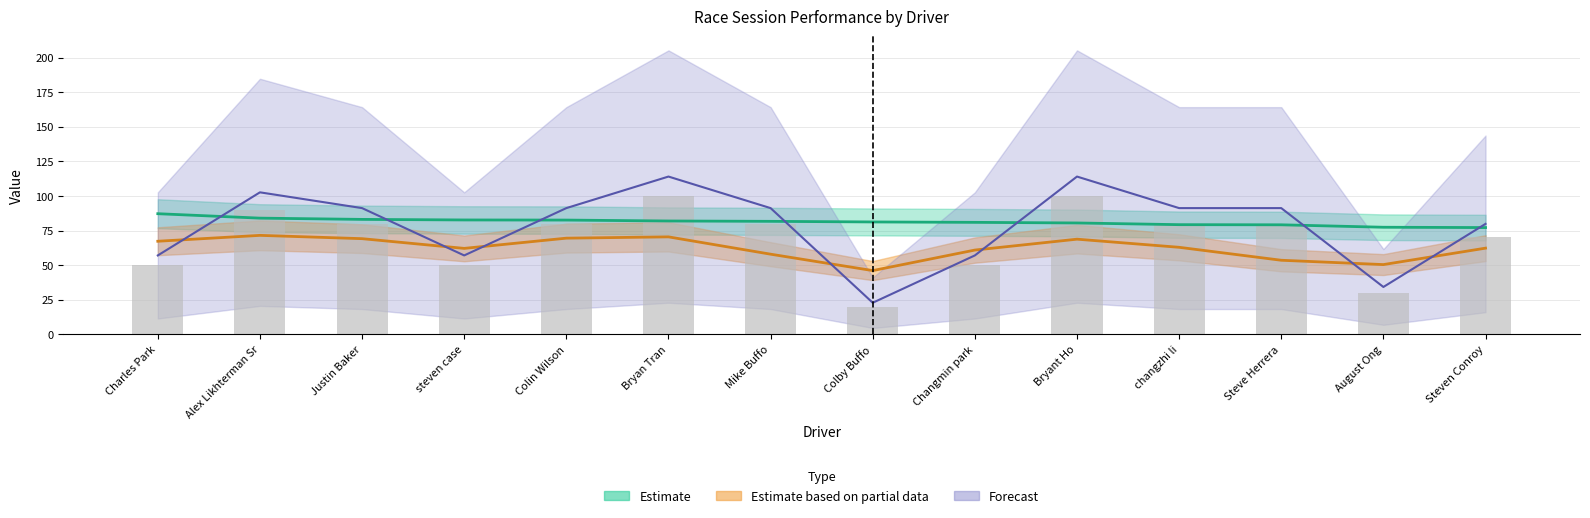

Reading left to right, what are all the values shown in this chart?

Charles Park=50	Alex Likhterman Sr=90	Justin Baker=80	steven case=50	Colin Wilson=80	Bryan Tran=100	Mike Buffo=80	Colby Buffo=20	Changmin park=50	Bryant Ho=100	changzhi li=80	Steve Herrera=80	August Ong=30	Steven Conroy=70